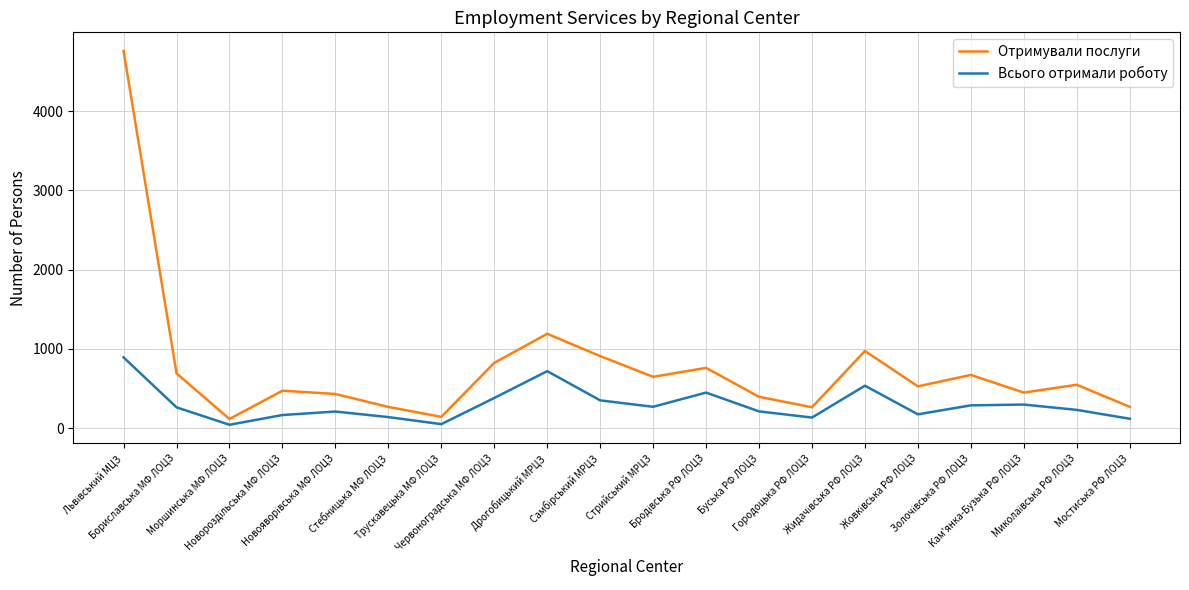

What is the difference between the maximum and minimum values in the Всього отримали роботу series?

850